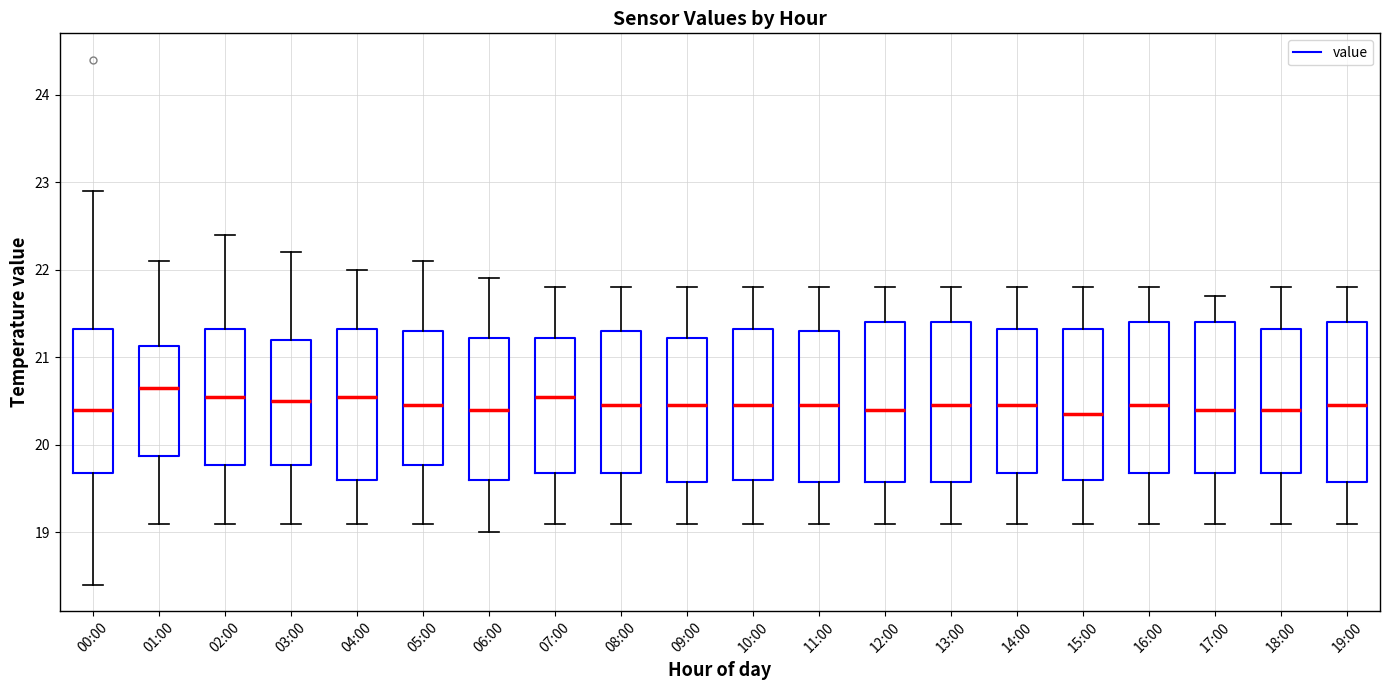

Where does the median line of the box for 19:00 sit on the y-axis? The values are not printed on the chart, so give them approximately, as read against the axis.

20.5